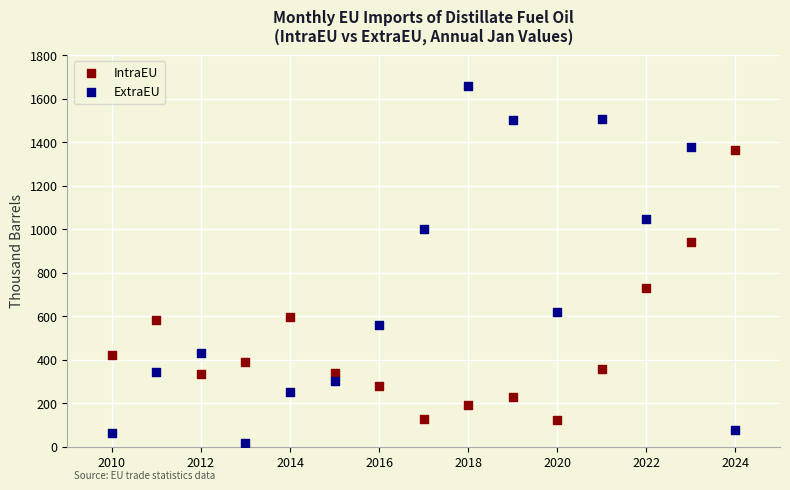

Which series has the largest Y range (max minus min)?

ExtraEU